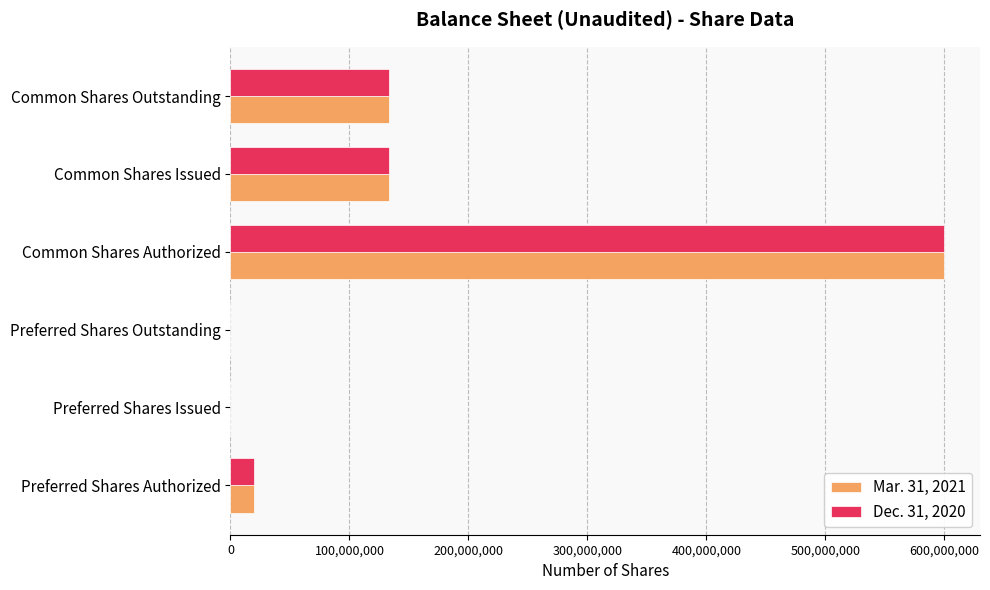

Count the number of data series in this chart.

2